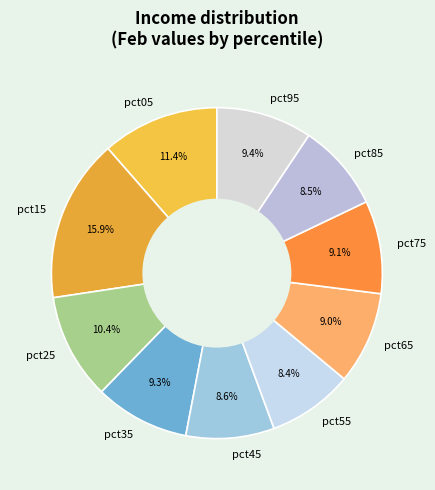

The pct25 slice represents 4% of the pie. True or false?

False